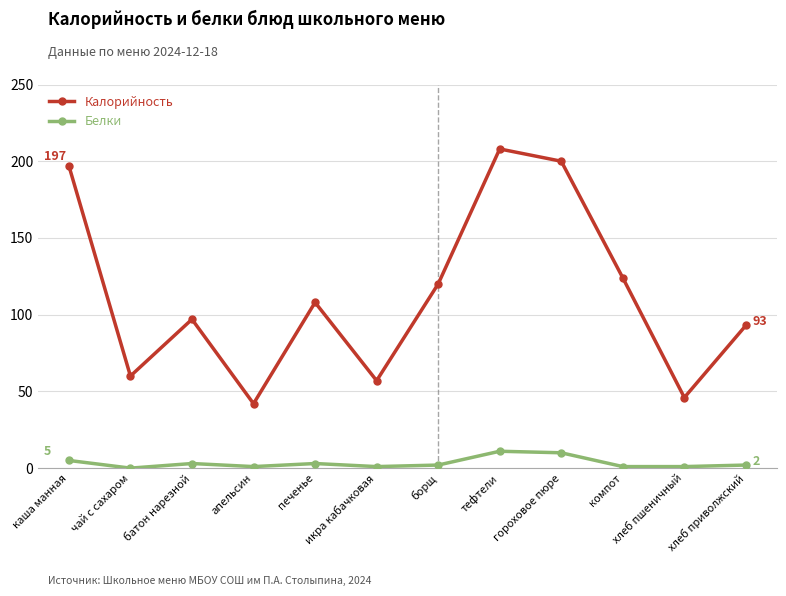

Which series has the widest spread of values?

Калорийность